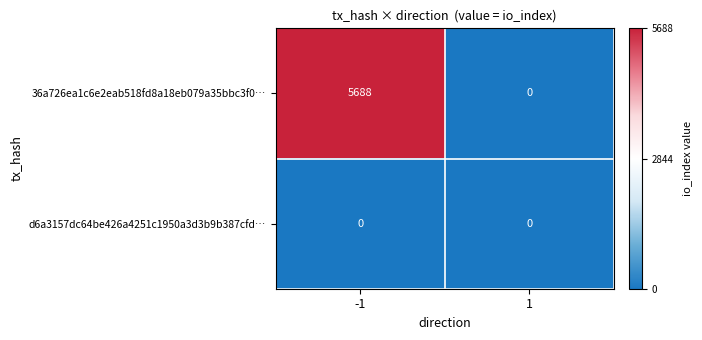

Which series changed the most between -1 and 1?

36a726ea1c6e2eab518fd8a18eb079a35bbc3f0…